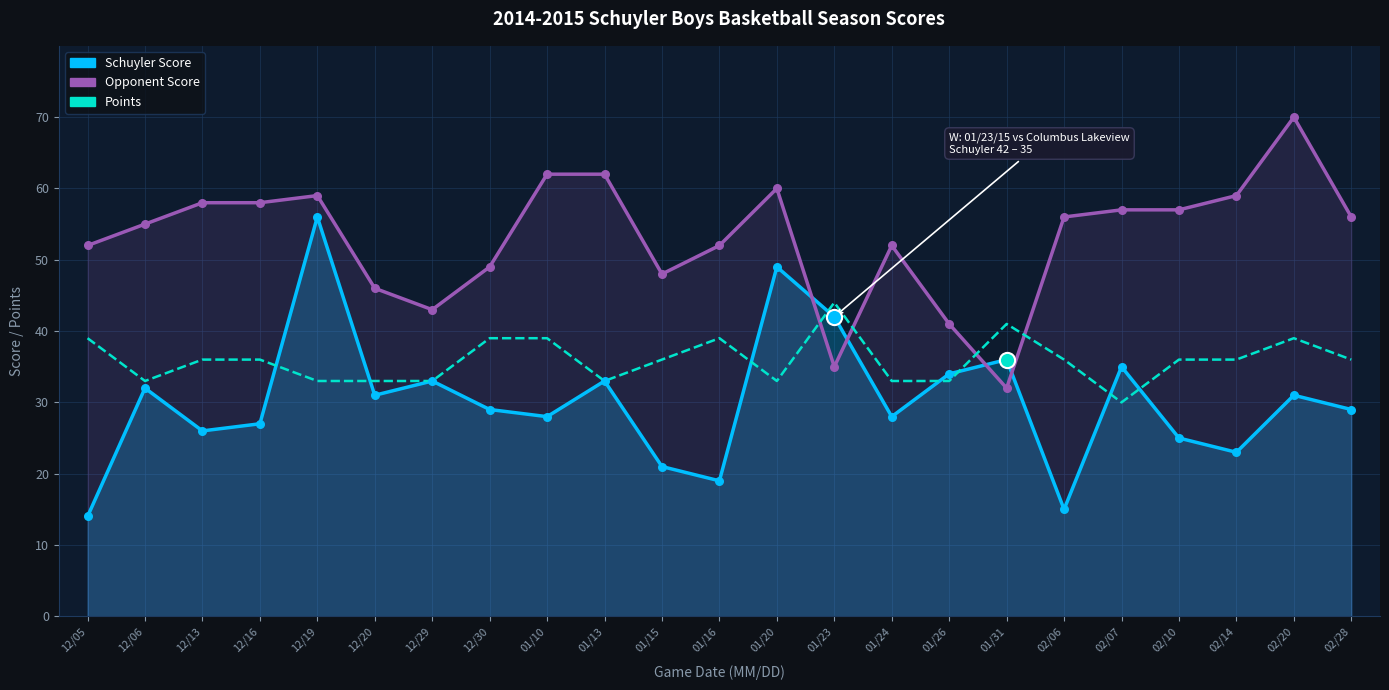

Which series reaches the maximum Y coordinate?

Opponent Score